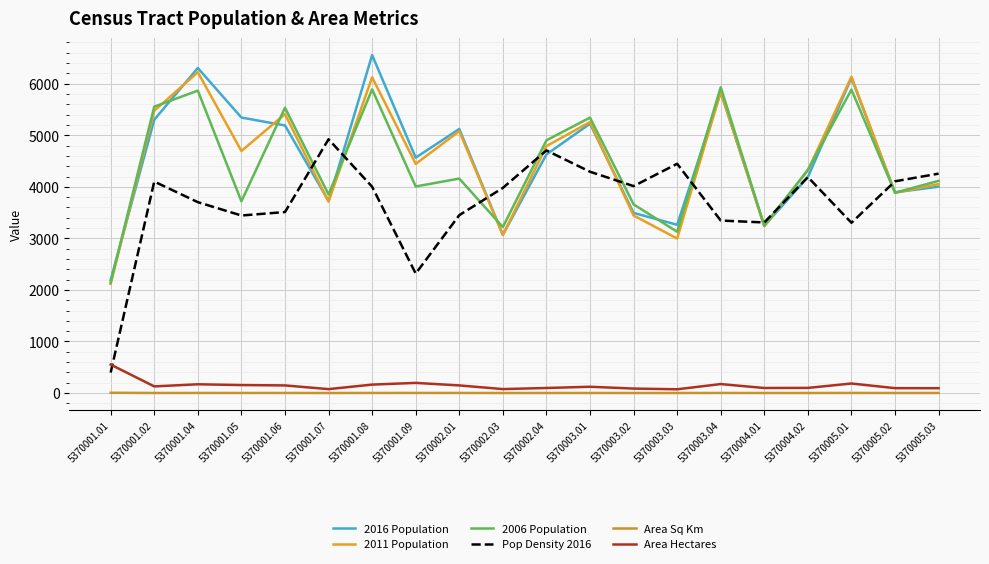

Reading left to right, extract all data points from this chart.

2016 Population: 2193.0	5302.0	6305.0	5344.0	5191.0	3725.0	6556.0	4566.0	5122.0	3069.0	4629.0	5224.0	3494.0	3264.0	5832.0	3243.0	4189.0	6111.0	3893.0	4003.0
2011 Population: 2118.0	5475.0	6223.0	4695.0	5411.0	3713.0	6125.0	4445.0	5079.0	3066.0	4790.0	5257.0	3445.0	2997.0	5843.0	3235.0	4321.0	6136.0	3884.0	4053.0
2006 Population: 2143.0	5555.0	5866.0	3719.0	5534.0	3852.0	5891.0	4007.0	4160.0	3220.0	4902.0	5343.0	3660.0	3129.0	5932.0	3247.0	4330.0	5886.0	3886.0	4116.0
Pop Density 2016: 397.6	4102.4	3702.5	3443.7	3511.0	4922.7	4001.5	2318.0	3450.3	3979.0	4706.2	4292.9	4013.8	4446.9	3346.1	3308.8	4189.0	3302.9	4107.4	4255.8
Area Sq Km: 5.5	1.3	1.7	1.6	1.5	0.8	1.6	2.0	1.5	0.8	1.0	1.2	0.9	0.7	1.7	1.0	1.0	1.9	0.9	0.9
Area Hectares: 552.0	129.0	170.0	155.0	148.0	76.0	164.0	197.0	148.0	77.0	98.0	122.0	87.0	73.0	174.0	98.0	100.0	185.0	95.0	94.0